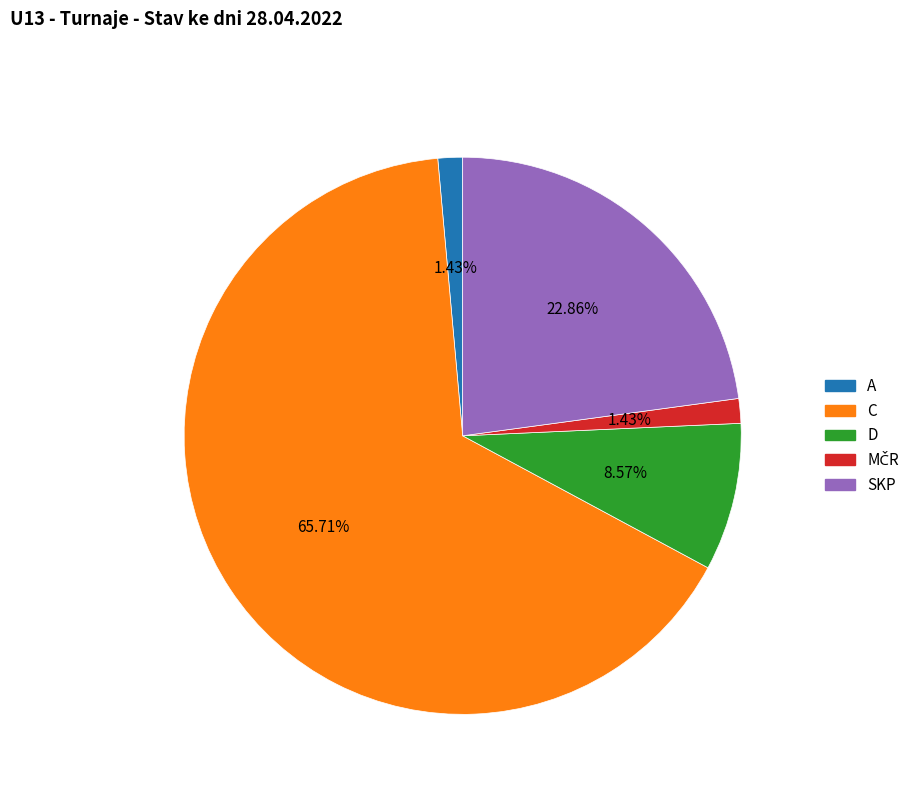

To the nearest percent, what is the average slice percentage?

20%